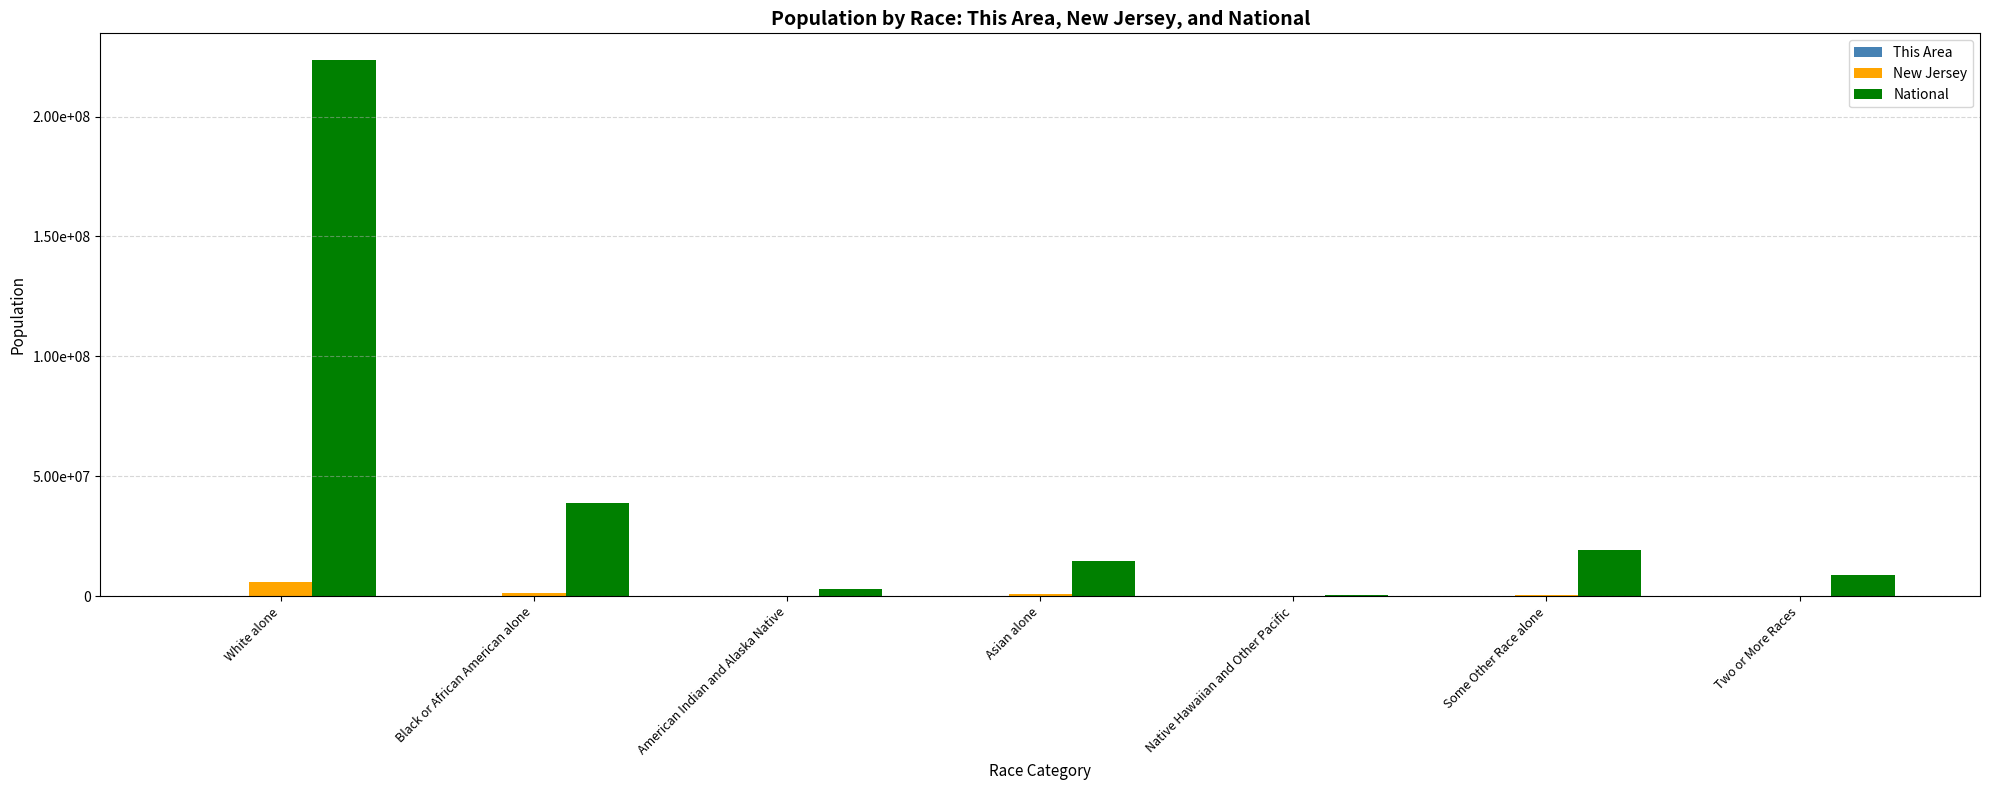

Are the bars horizontal?

No